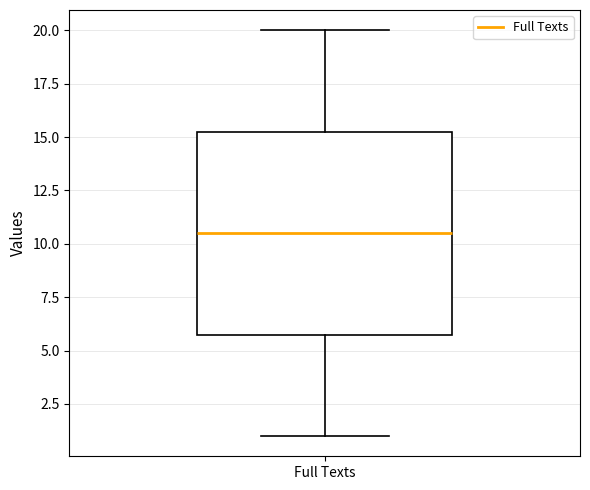

Transcribe this box plot: give where the median line is, the range the box spans, and where the two whiskers end, as read against the y-axis. The values are not printed on the chart, so give them approximately, as read against the axis.

median 10.5, box 6.0 to 15.5, whiskers 1.0 to 20.0